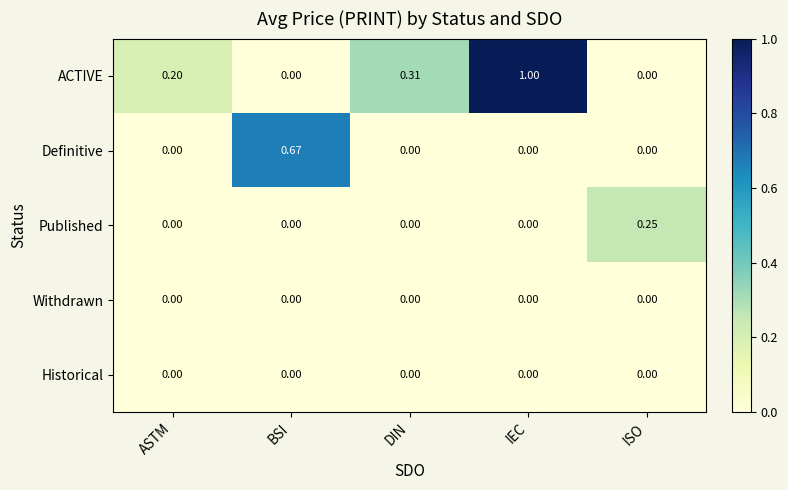

What is the difference between the highest and lowest values at IEC?

1.0